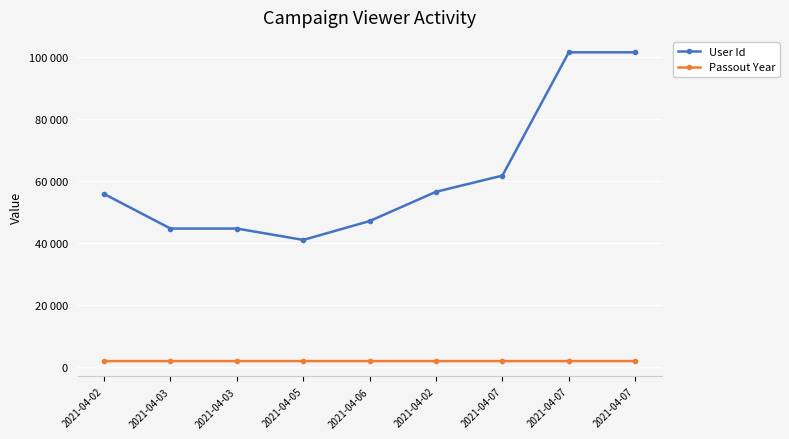

Which series has the widest spread of values?

User Id